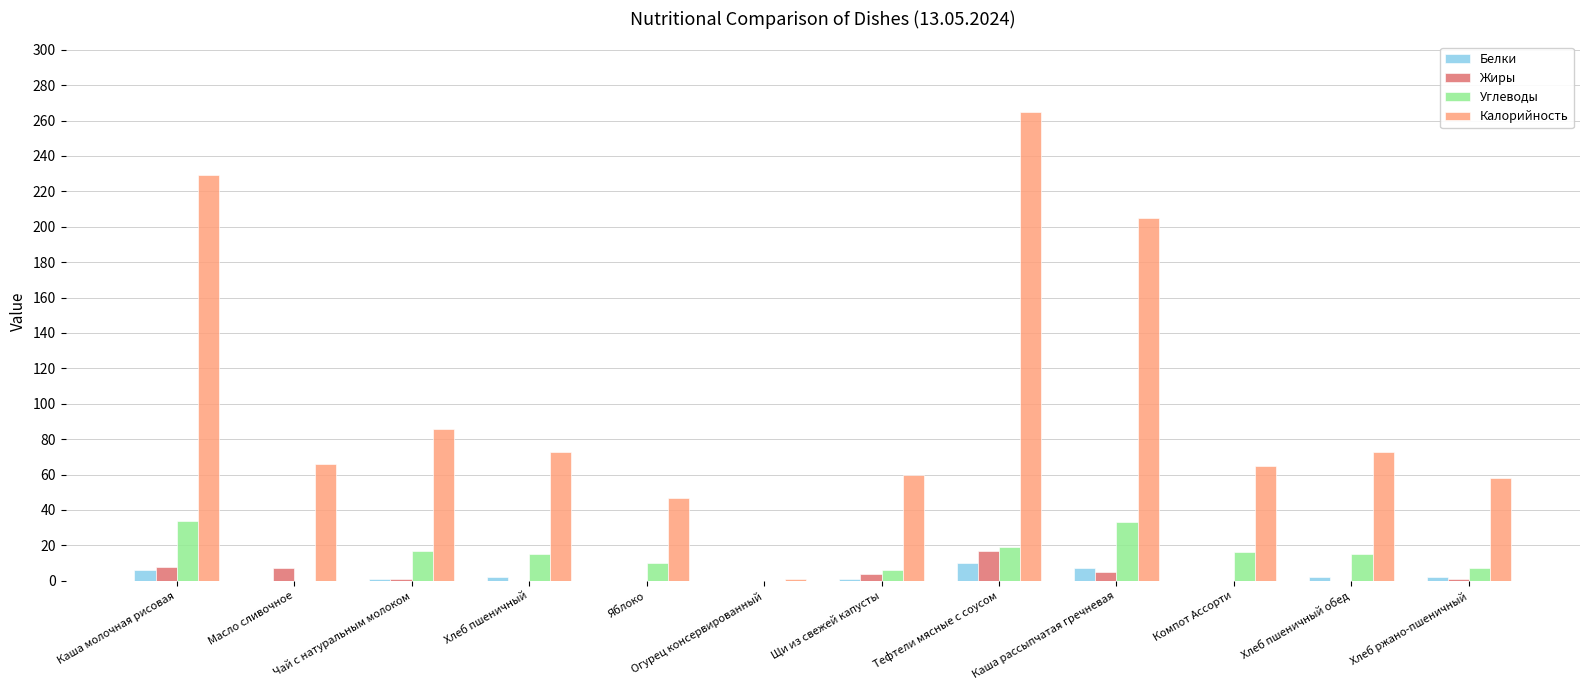

Which series changed the most between Тефтели мясные с соусом and Компот Ассорти?

Калорийность